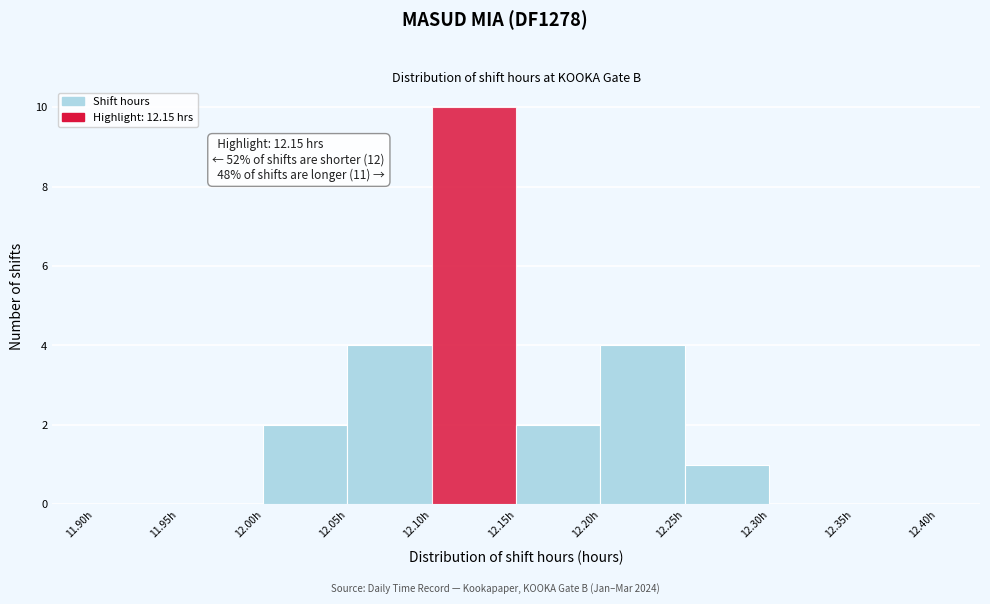

Which range on the x-axis has the tallest bar?

12.10 to 12.15